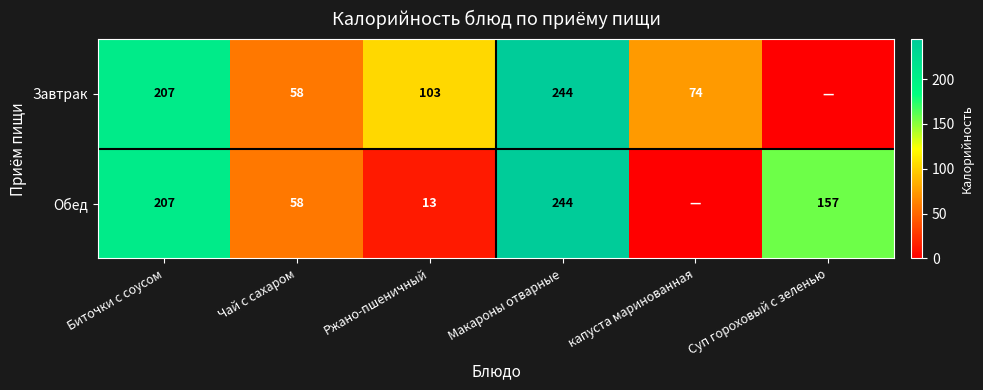

What is the total value across all series at Биточки с соусом?

414